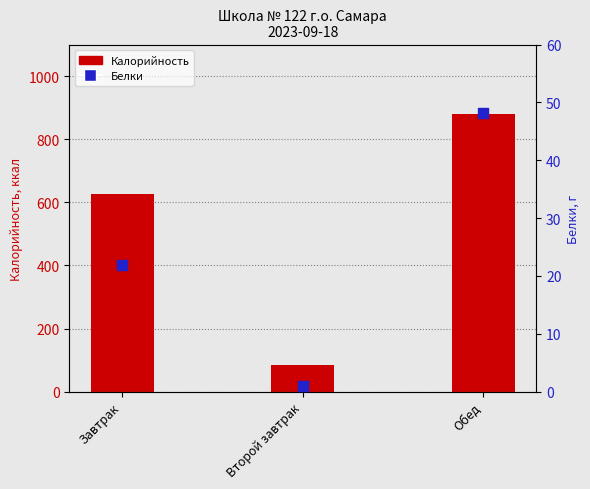

Is the value of Калорийность at Завтрак greater than the value of Белки at Обед?

Yes